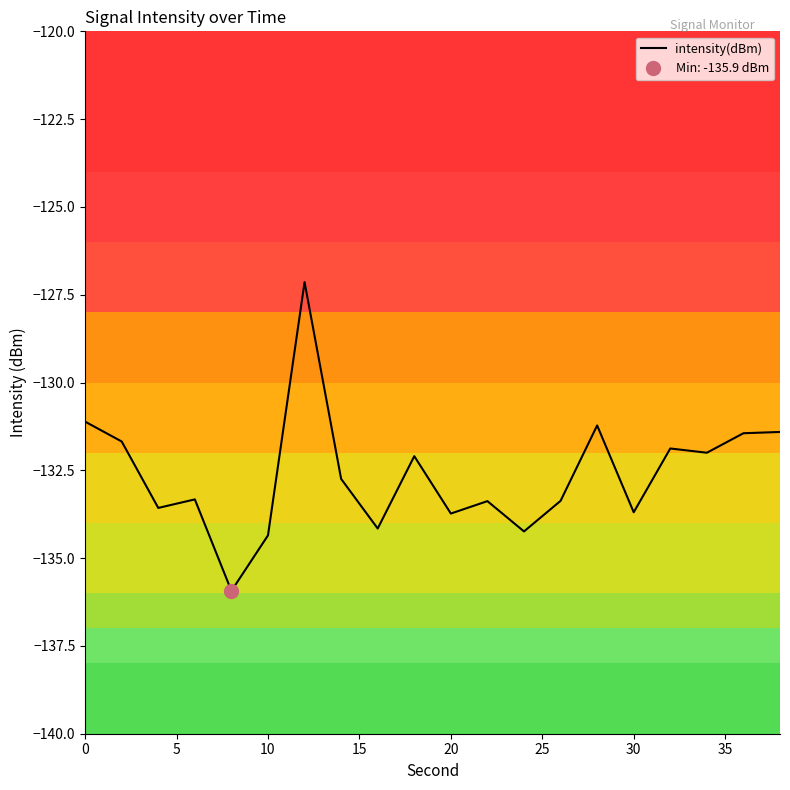

What is the minimum value for intensity(dBm)?

-135.9